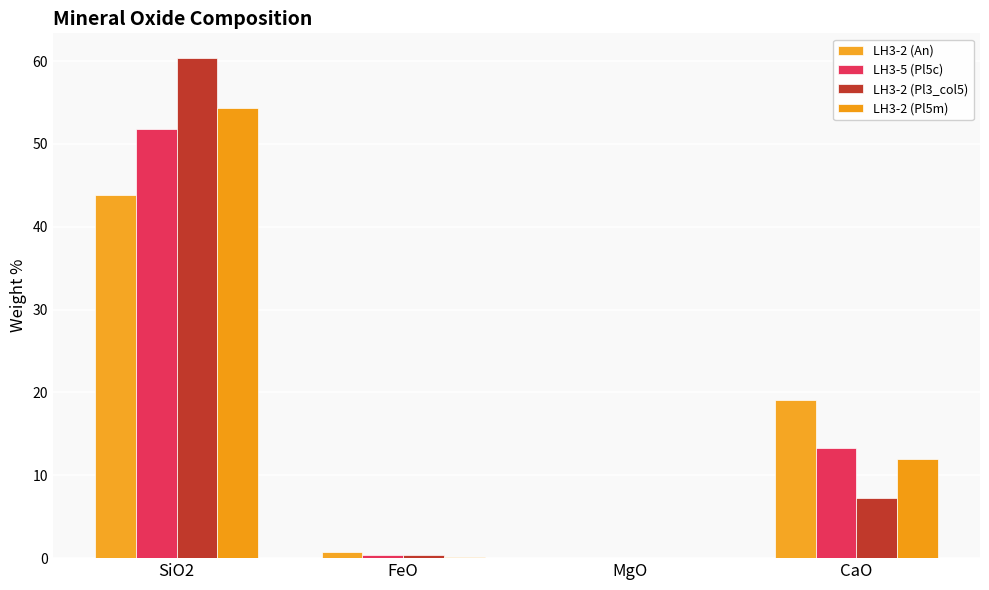

List the labels in order of LH3-5 (Pl5c) value, largest first.

SiO2, CaO, FeO, MgO